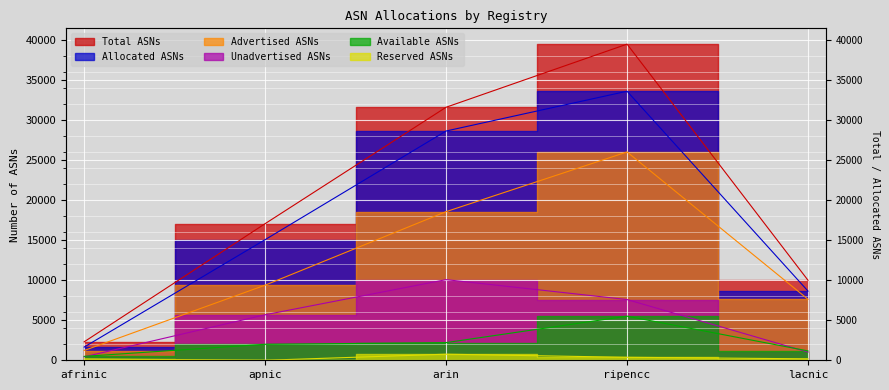

What is the total value across all series at apnic?

49138